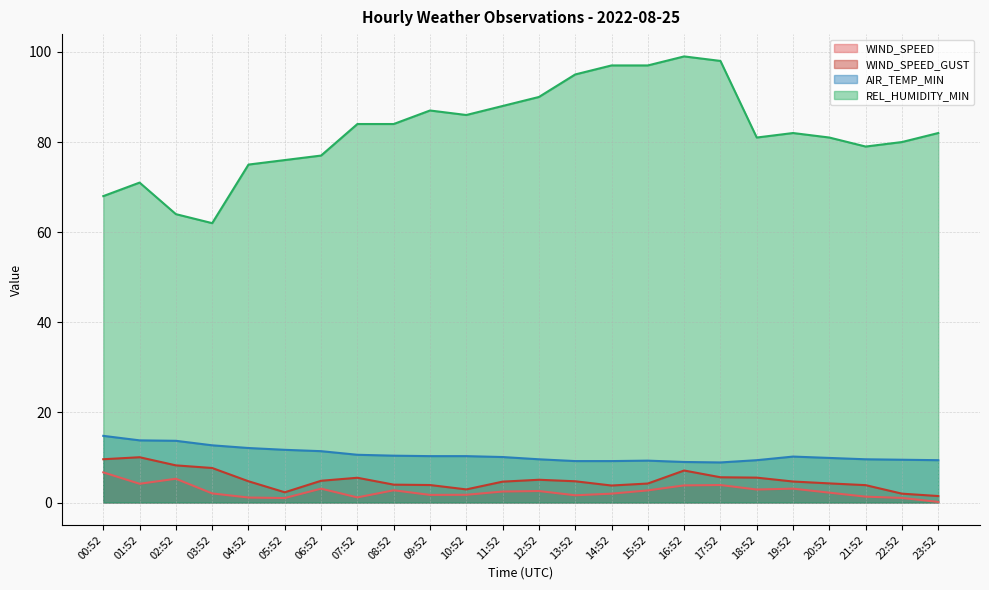

Is the value of WIND_SPEED_GUST at 07:52 greater than the value of WIND_SPEED at 01:52?

Yes